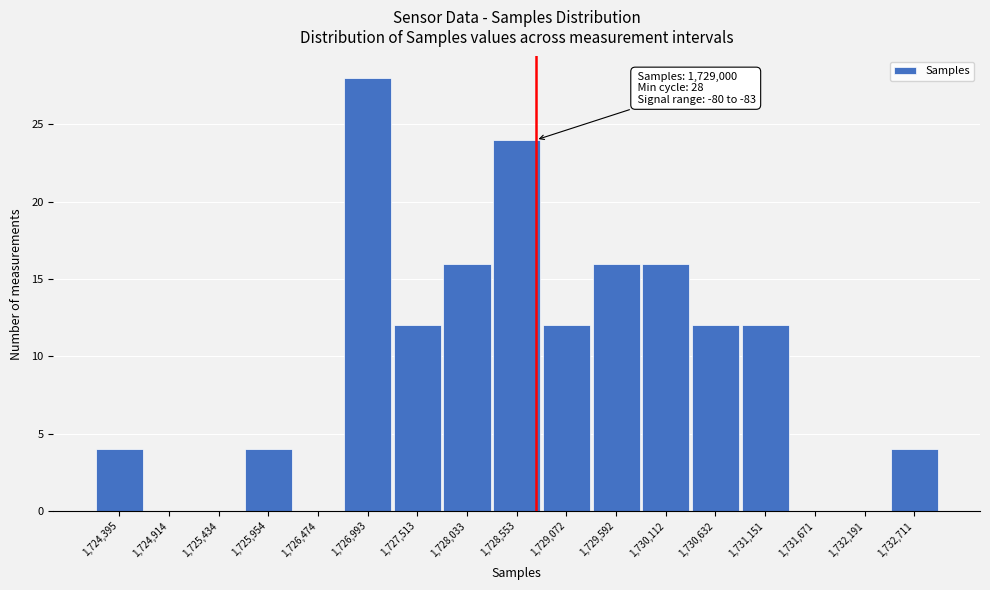

Reading left to right, transcribe all the data shown in this chart.

1,724,395=4	1,724,914=0	1,725,434=0	1,725,954=4	1,726,474=0	1,726,993=28	1,727,513=12	1,728,033=16	1,728,553=24	1,729,072=12	1,729,592=16	1,730,112=16	1,730,632=12	1,731,151=12	1,731,671=0	1,732,191=0	1,732,711=4